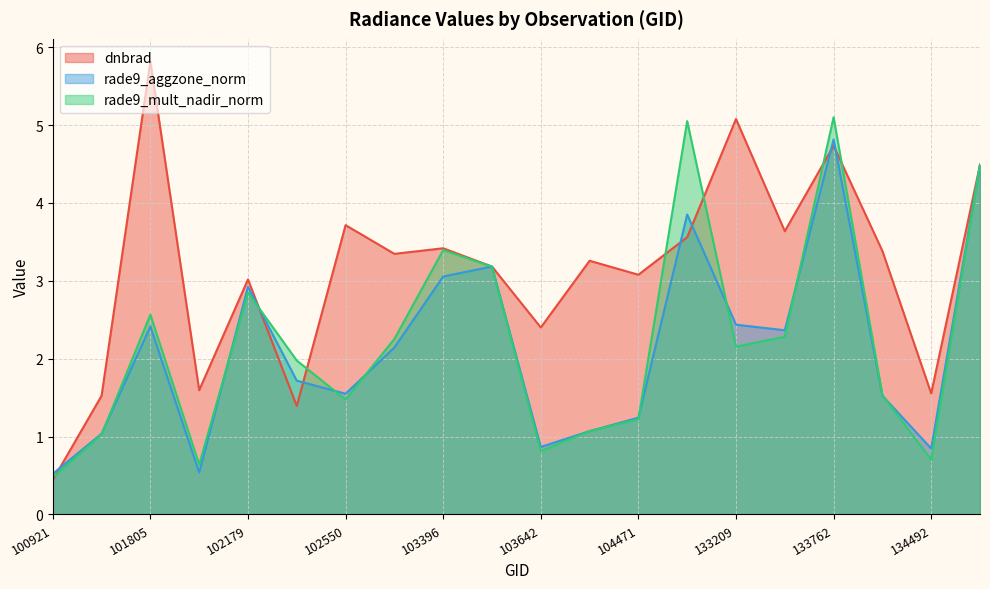

What is the sum of all dnbrad values?

62.6